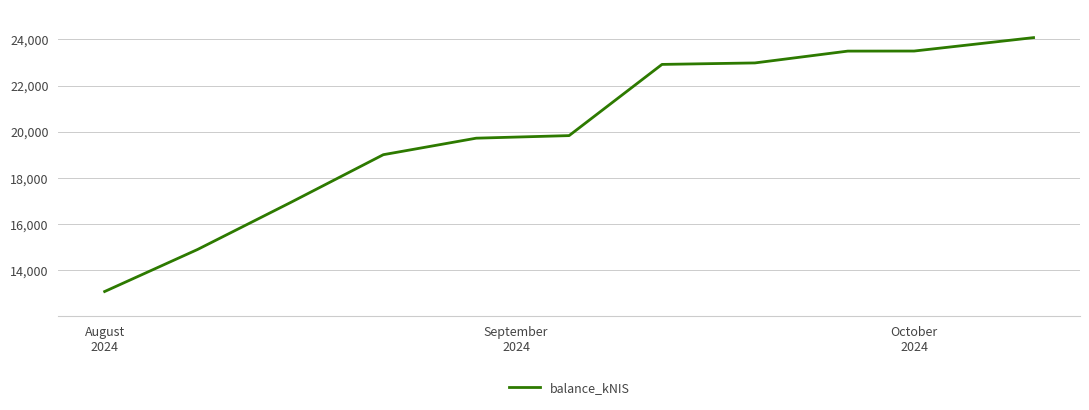

What is the greatest value displayed?

24079.0